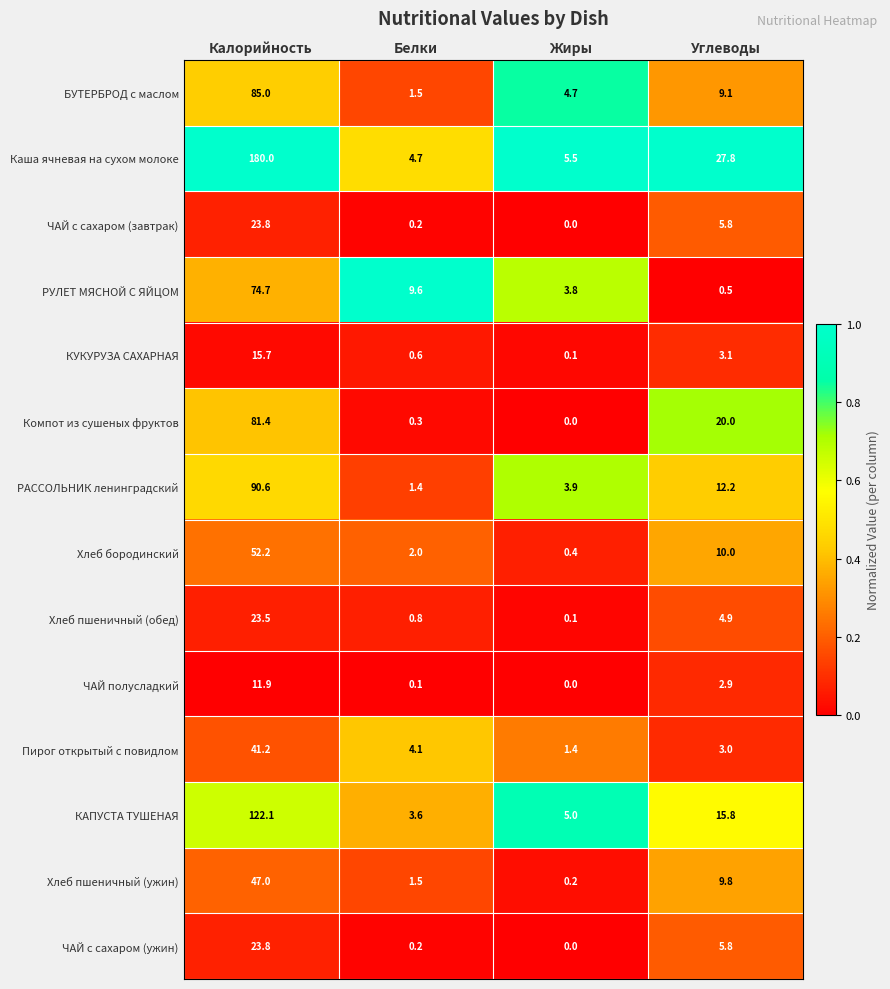

True or false: РАССОЛЬНИК ленинградский has a value of 90.6 at Калорийность.

True